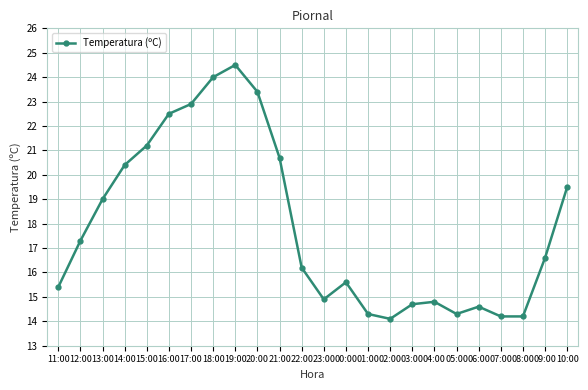

What is the minimum value shown in the chart?

14.1